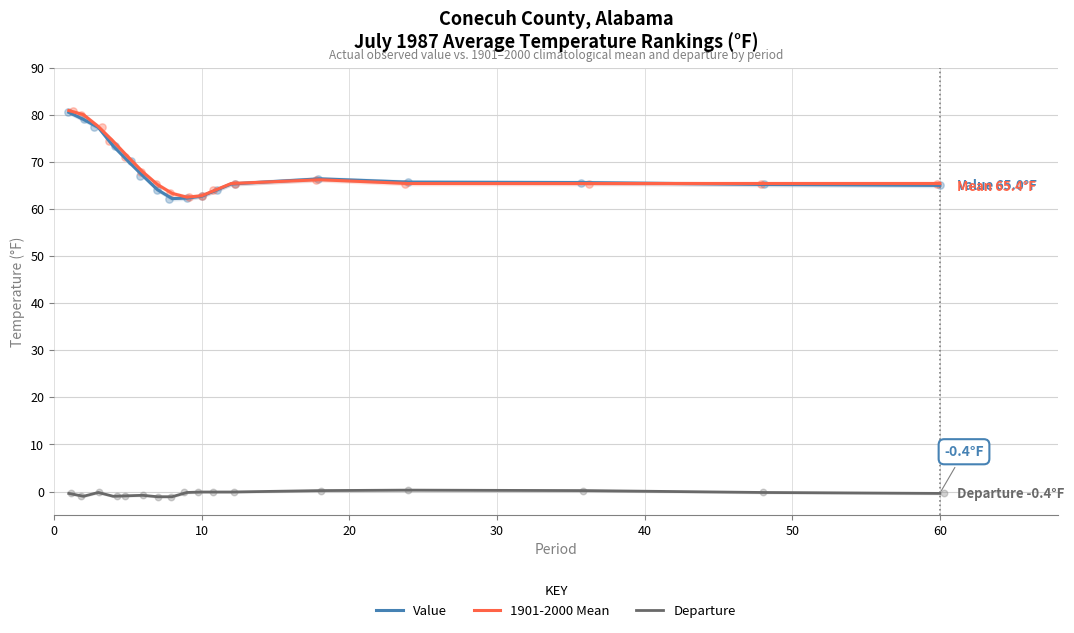

Which series reaches the maximum Y coordinate?

1901-2000 Mean